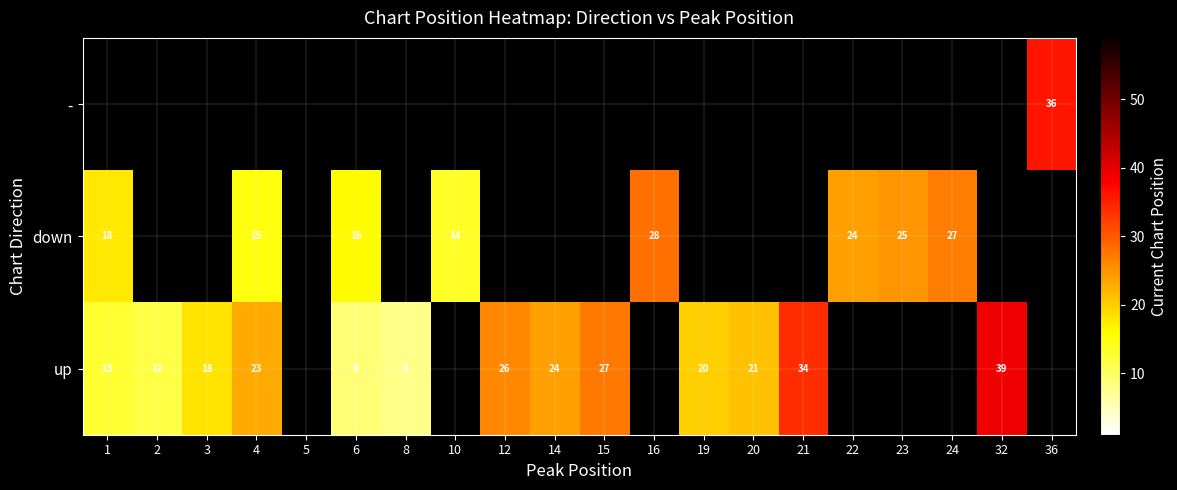

The value of up at 14 is 6. True or false?

False